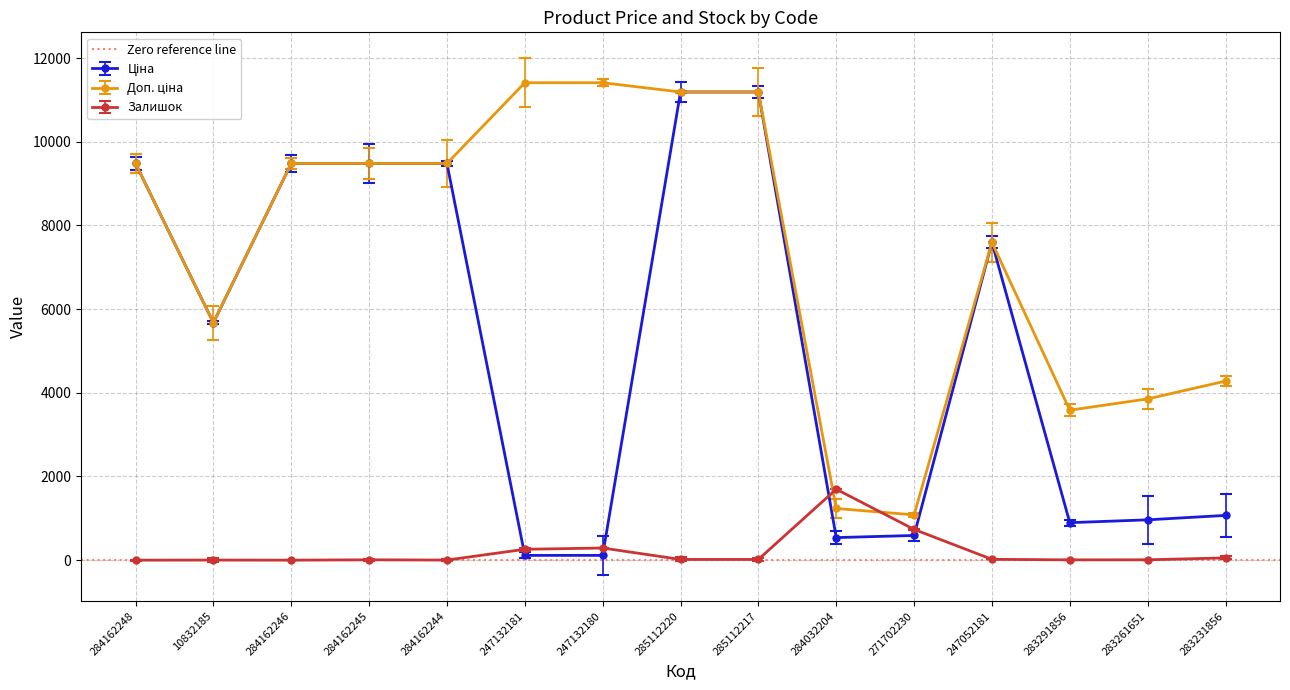

What are all the series names shown in the legend?

Ціна, Доп. ціна, Залишок